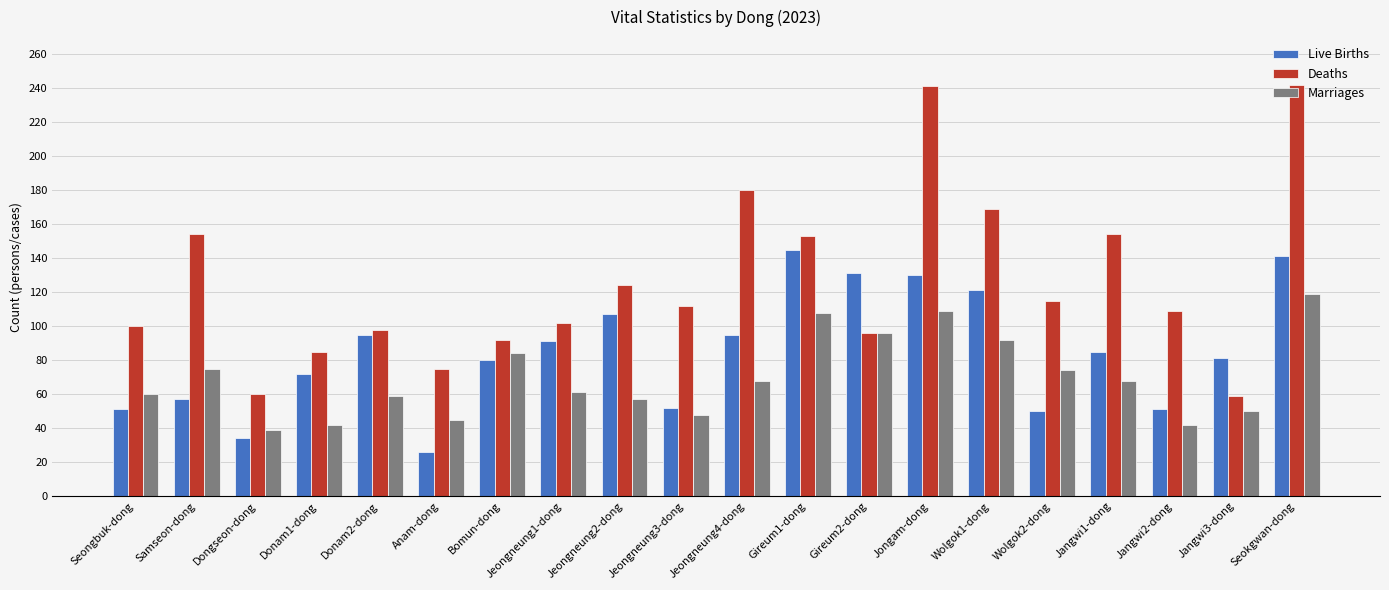

What is the highest value of the Marriages series?

119